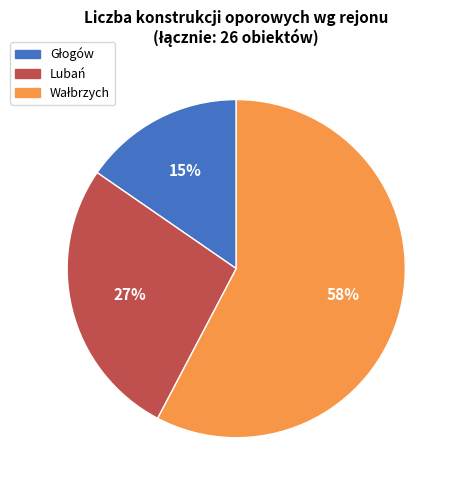

To the nearest percent, what is the average slice percentage?

33%